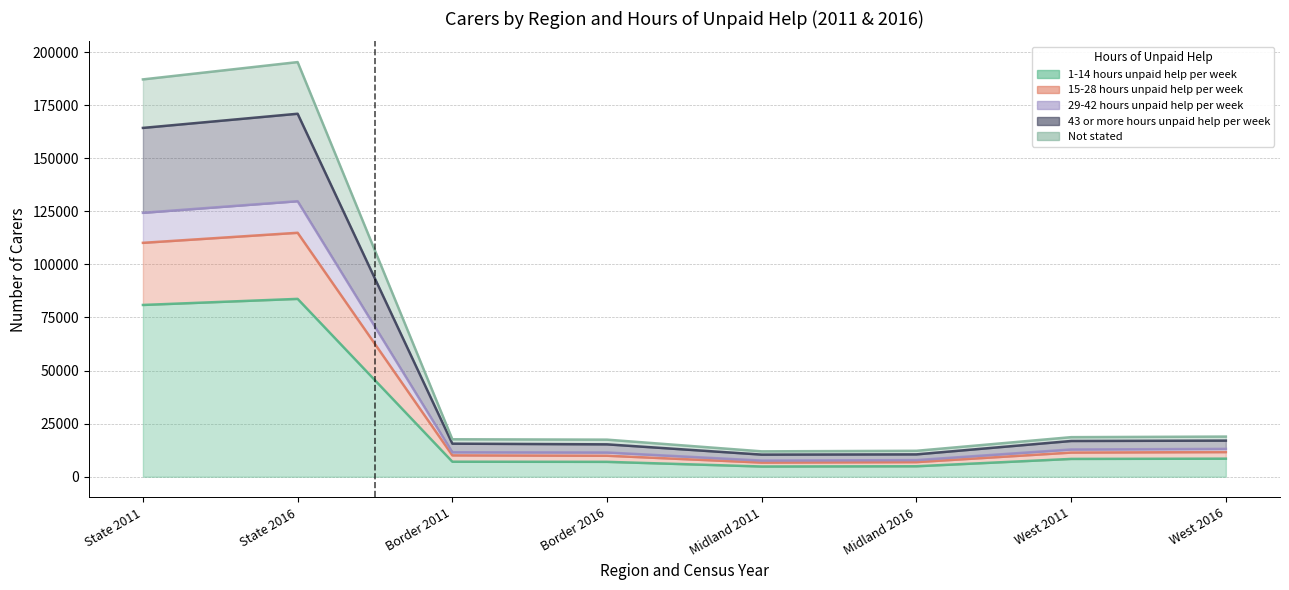

At which category is the sum across all series the highest?

State 2016